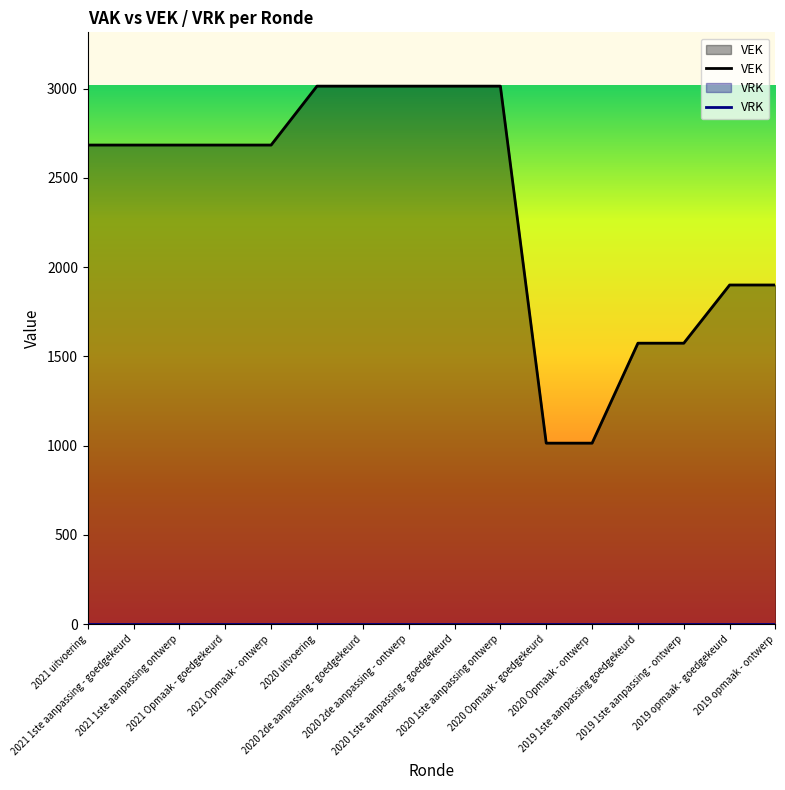

What is the average value of the VEK series?

2342